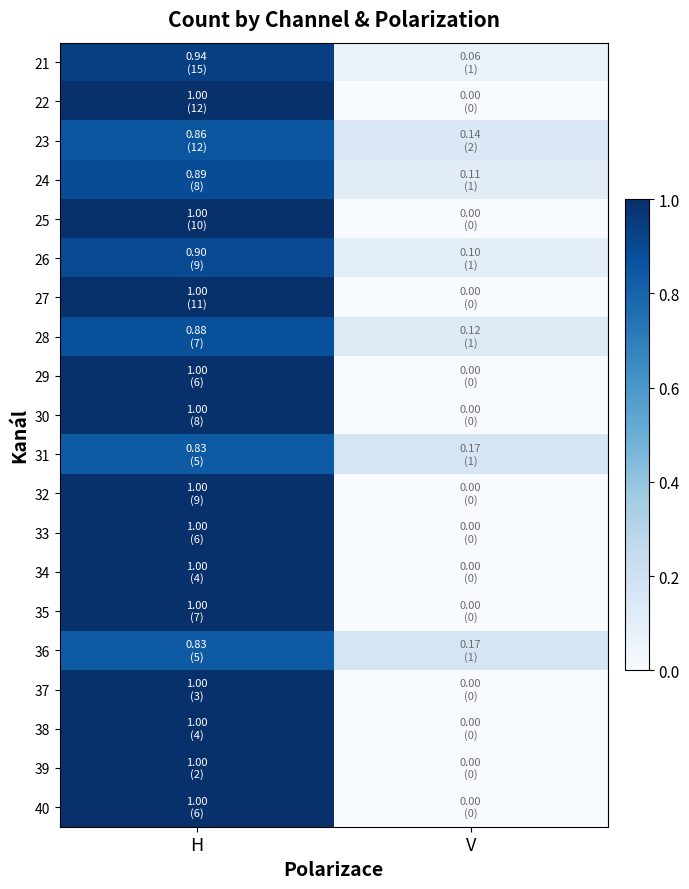

What is the spread (max minus min) of values at V?

0.2